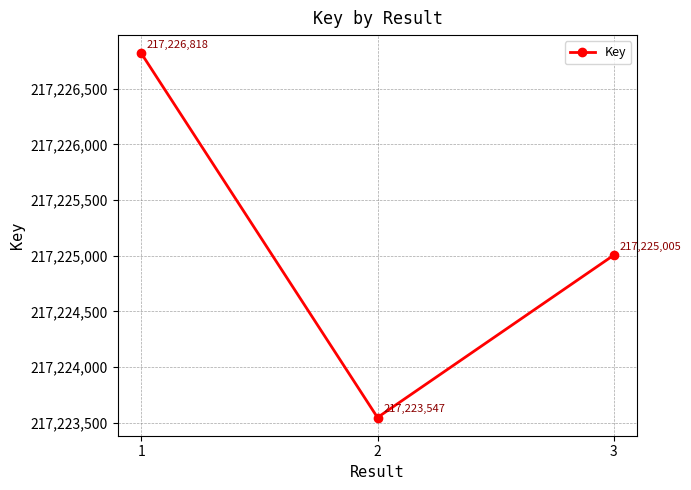

Rank the categories by value from highest to lowest.

1, 3, 2